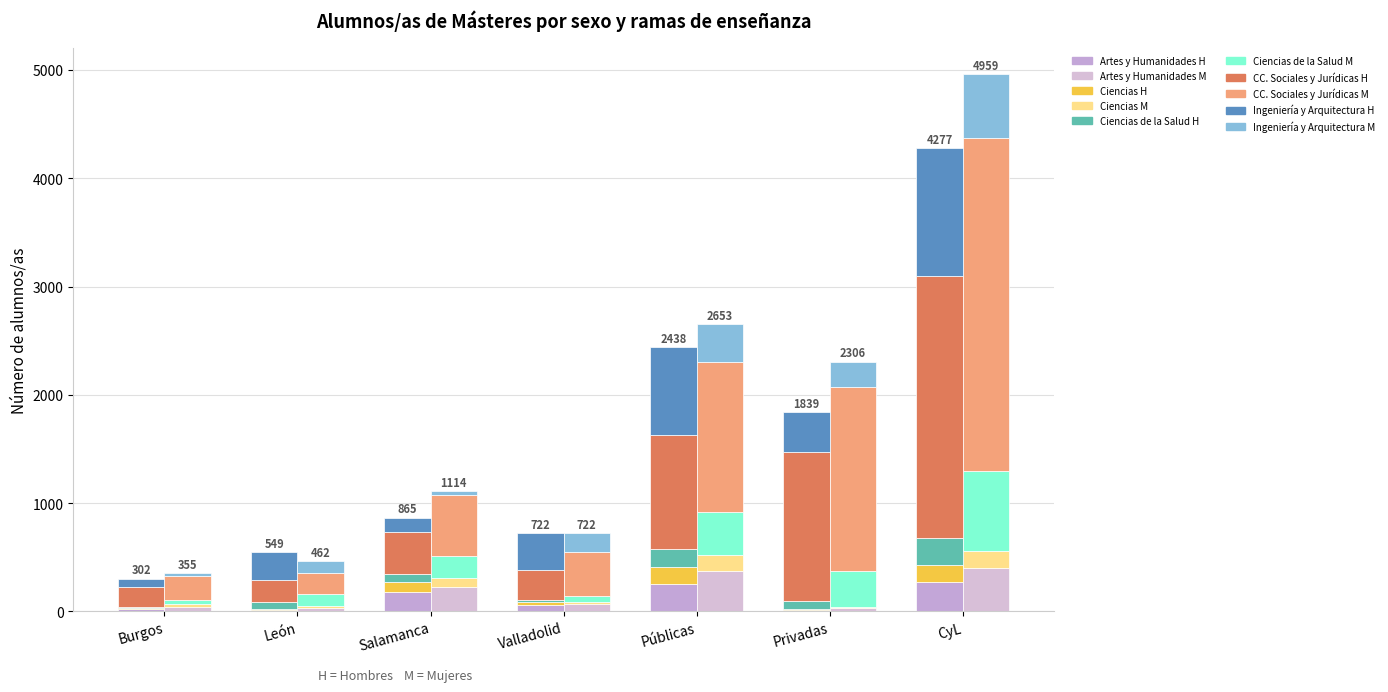

How many bars are there in total?

14